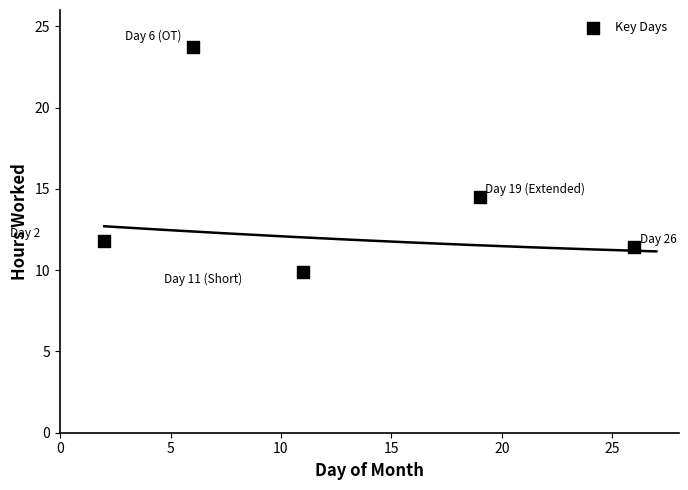

What Y value in the scatter plot is closest to 16?

14.5